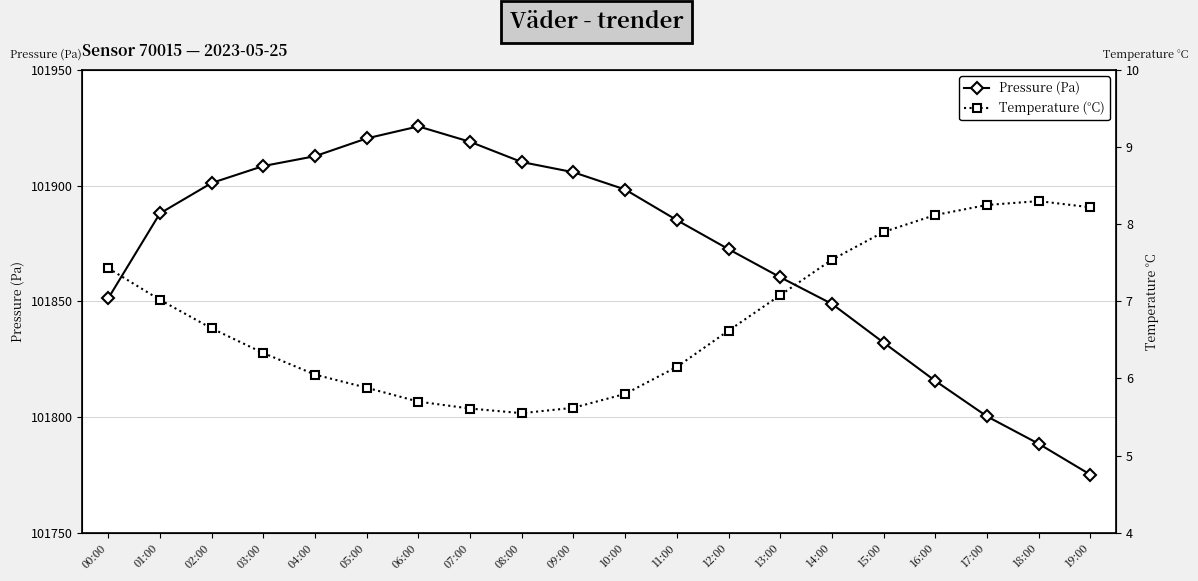

What is the label of the 16th point from the right?

04:00